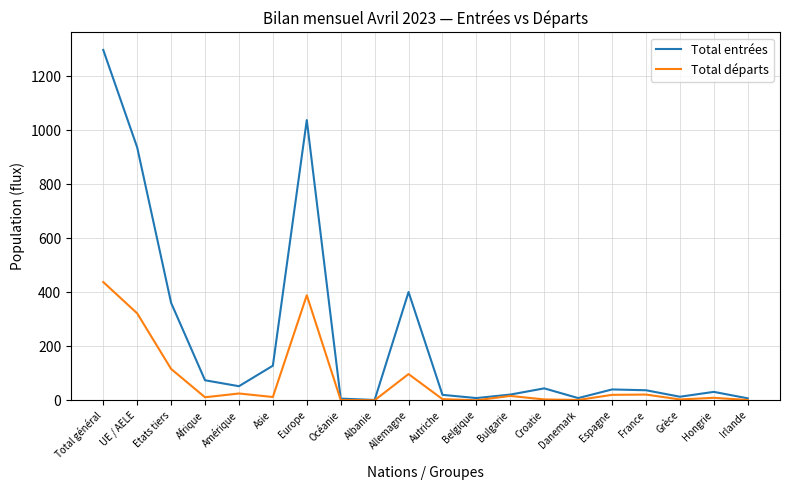

What is the maximum value for Total départs?

438